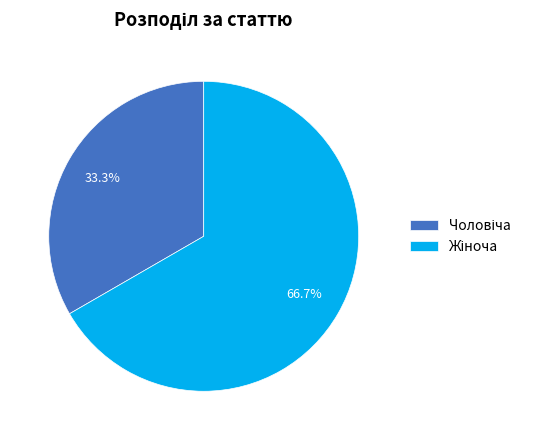

Is there a majority slice in this chart?

Yes